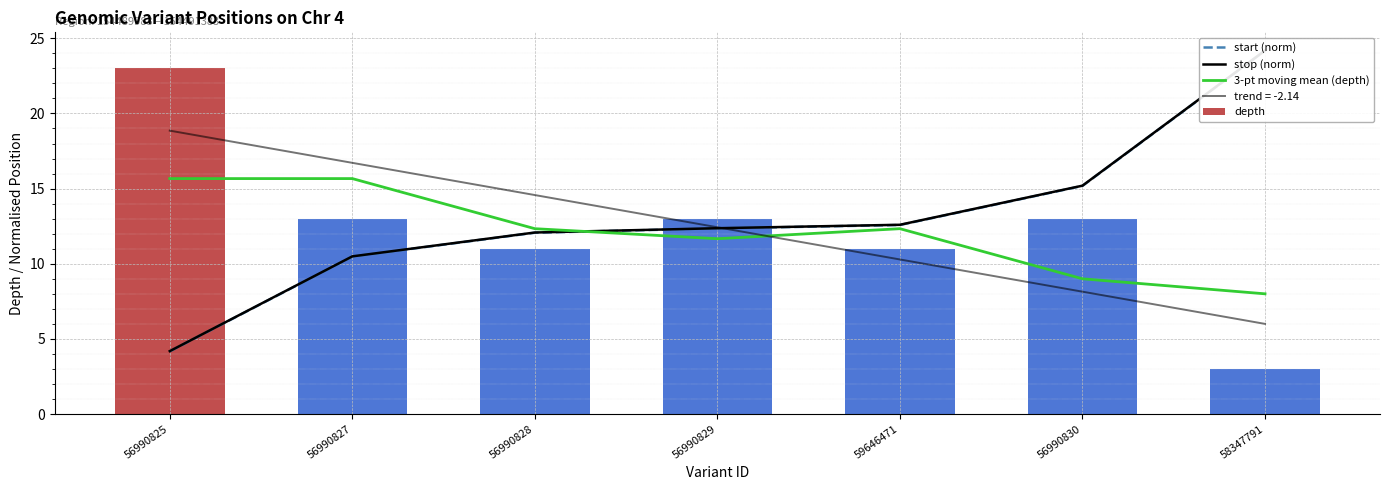

At which category is the sum across all series the highest?

58347791